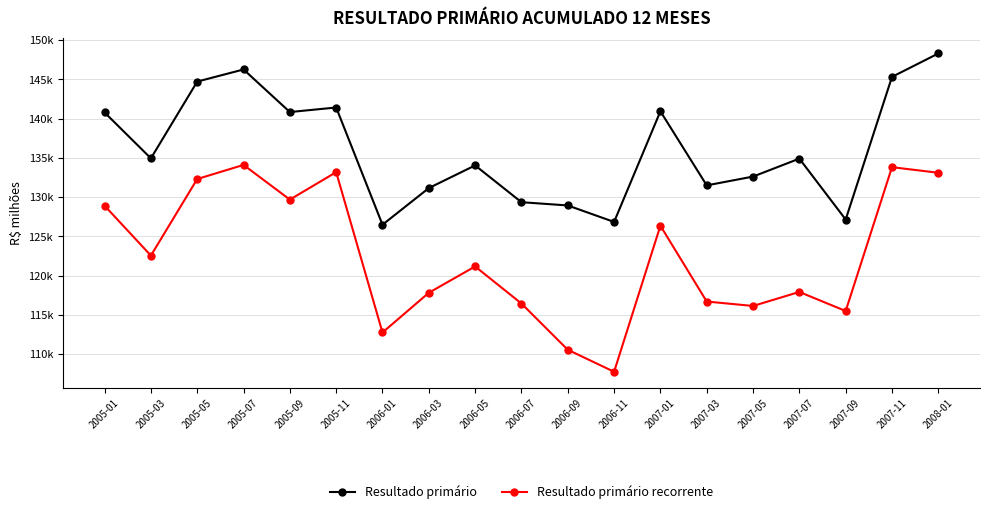

What is the label of the 5th point from the right?

2007-05